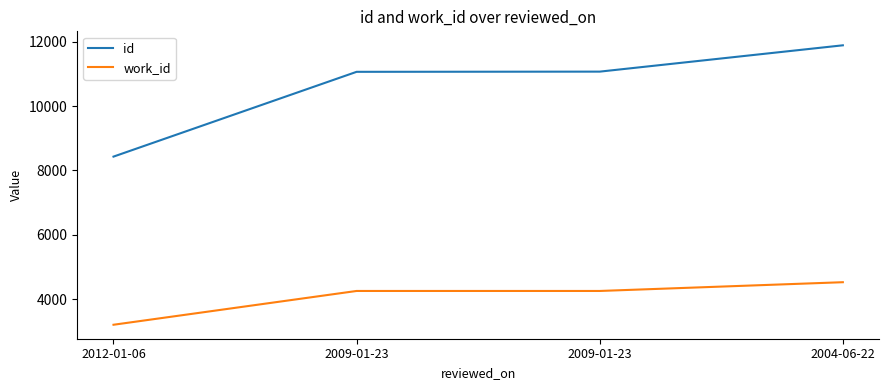

Which series has the widest spread of values?

id